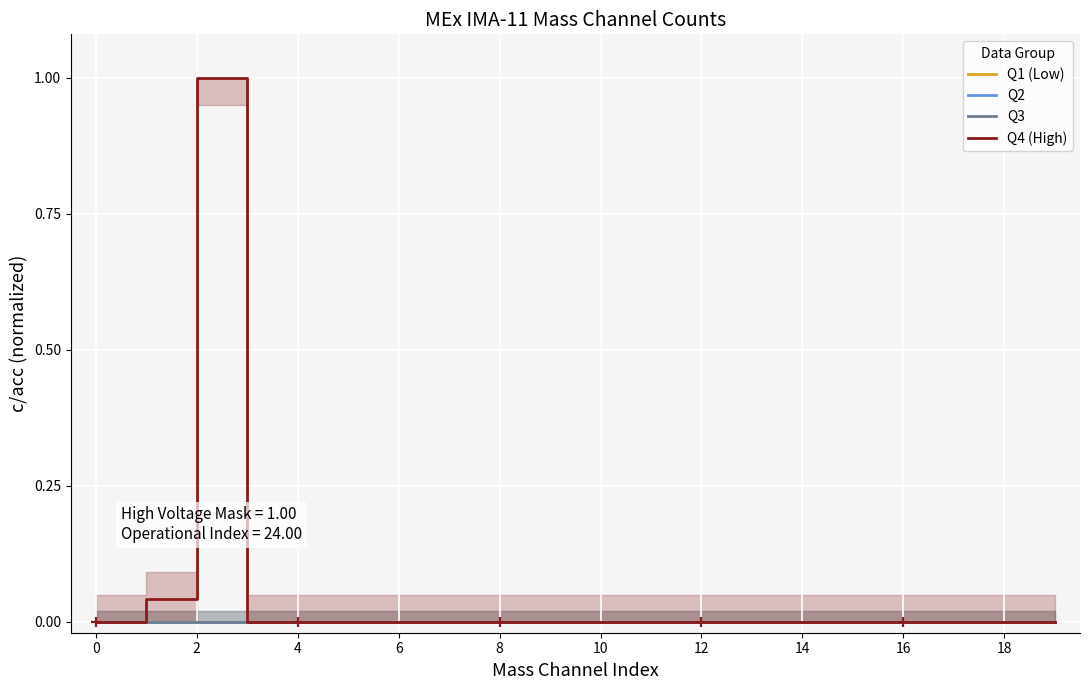

True or false: Q1 (Low) and Q4 (High) intersect in this chart.

False